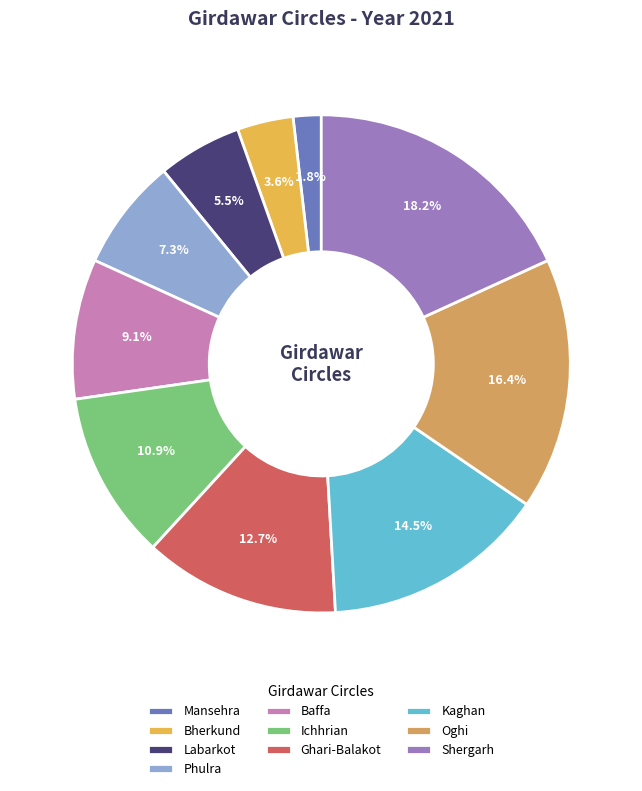

Rank the categories by value from highest to lowest.

Shergarh, Oghi, Kaghan, Ghari-Balakot, Ichhrian, Baffa, Phulra, Labarkot, Bherkund, Mansehra